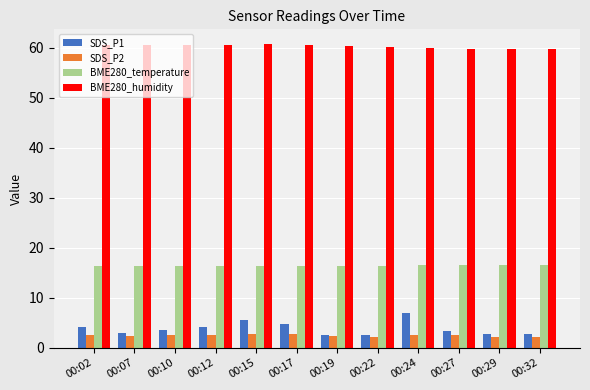

Which series has the widest spread of values?

SDS_P1